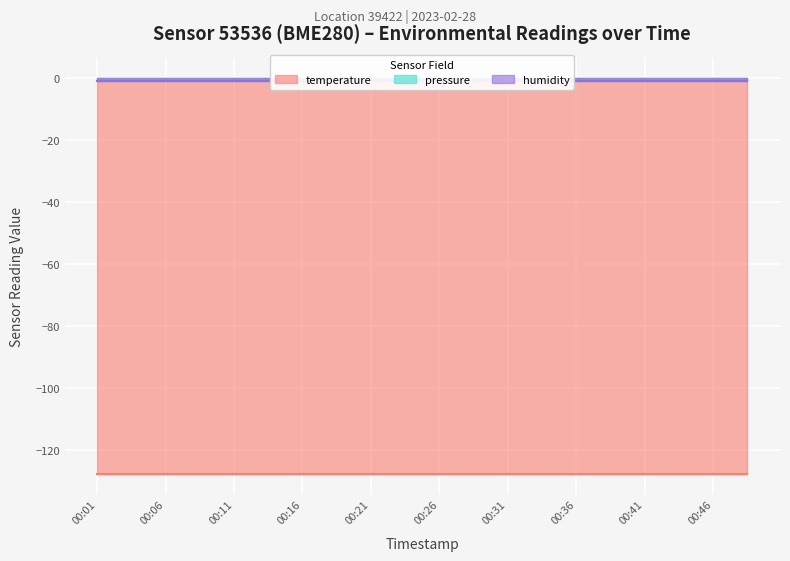

True or false: pressure has more than 2 points higher than both neighbors.

False